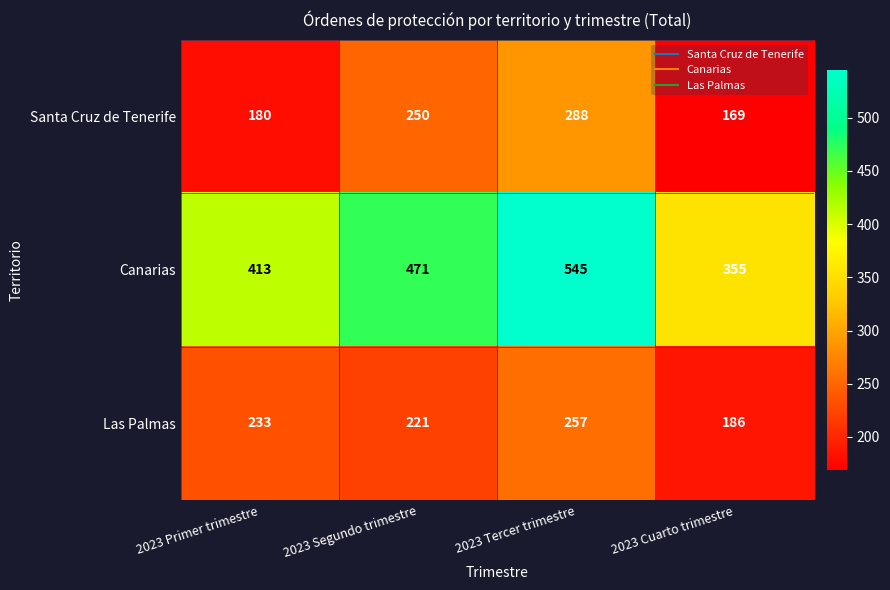

Reading left to right, list all the values displayed in this chart.

Santa Cruz de Tenerife: 2023 Primer trimestre=180	2023 Segundo trimestre=250	2023 Tercer trimestre=288	2023 Cuarto trimestre=169
Canarias: 2023 Primer trimestre=413	2023 Segundo trimestre=471	2023 Tercer trimestre=545	2023 Cuarto trimestre=355
Las Palmas: 2023 Primer trimestre=233	2023 Segundo trimestre=221	2023 Tercer trimestre=257	2023 Cuarto trimestre=186